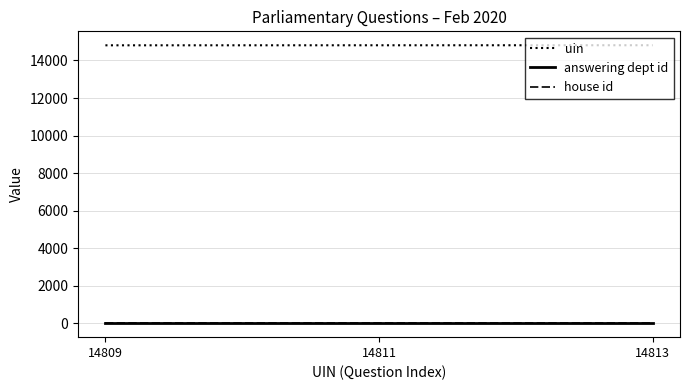

Is it true that uin equals 14813 at 14813?

True